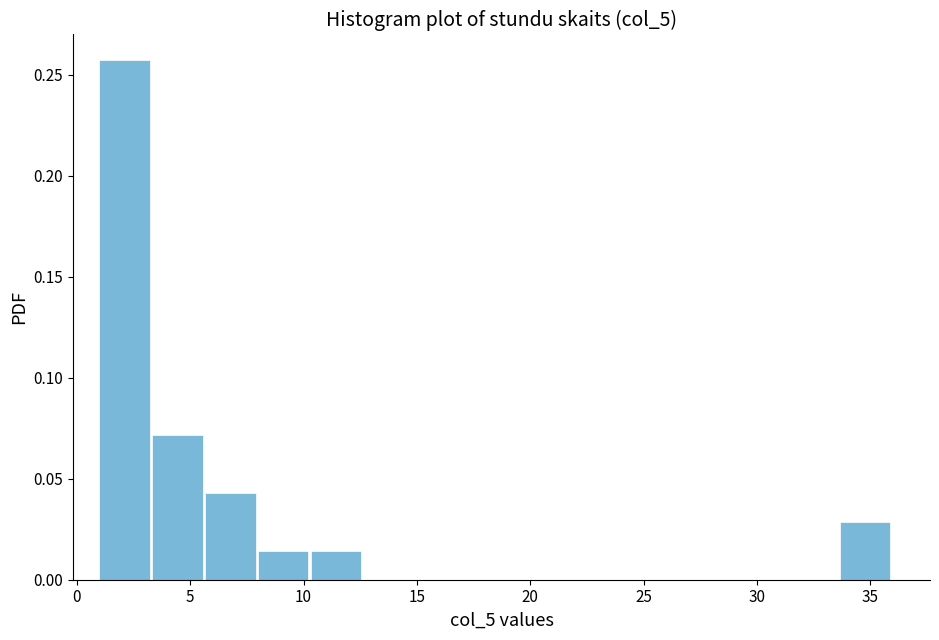

Reading left to right, transcribe this chart: for each bar, give the range it covers on the x-axis and its height. Neither the bar edges nor the heights are printed on the chart, so give them approximately, as read against the axes.

1.0 to 3.5: 0.255
3.5 to 5.5: 0.070
5.5 to 8.0: 0.045
8.0 to 10.5: 0.015
10.5 to 12.5: 0.015
12.5 to 15.0: 0
15.0 to 17.5: 0
17.5 to 19.5: 0
19.5 to 22.0: 0
22.0 to 24.5: 0
24.5 to 26.5: 0
26.5 to 29.0: 0
29.0 to 31.5: 0
31.5 to 33.5: 0
33.5 to 36.0: 0.030